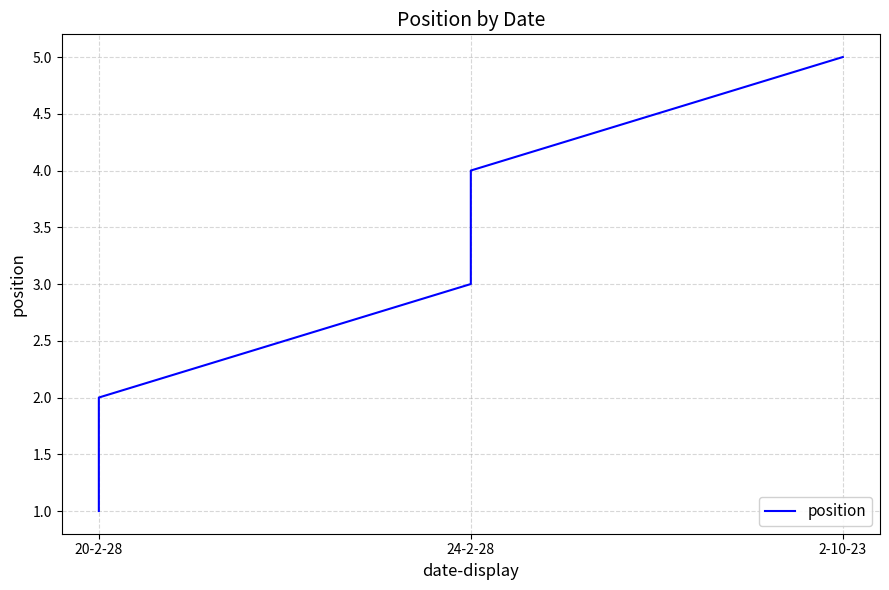

Reading right to left, extract all data points from this chart.

5	4	3	2	1